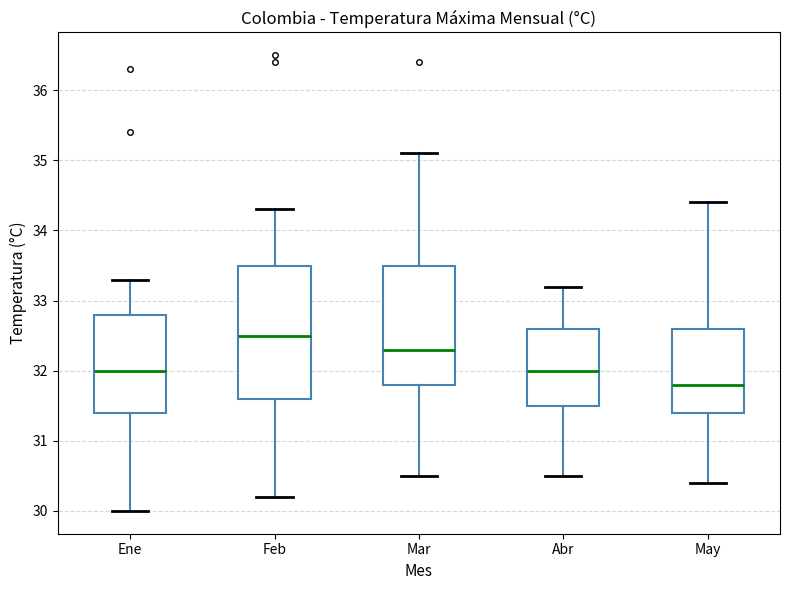

Reading left to right, transcribe this box plot: for each box, give where its median line is, the range the box spans, and where its two whiskers end, as read against the y-axis. The values are not printed on the chart, so give them approximately, as read against the axis.

Ene: median 32.0, box 31.4 to 32.8, whiskers 30.0 to 33.3
Feb: median 32.5, box 31.6 to 33.5, whiskers 30.2 to 34.3
Mar: median 32.3, box 31.8 to 33.5, whiskers 30.5 to 35.1
Abr: median 32.0, box 31.5 to 32.6, whiskers 30.5 to 33.2
May: median 31.8, box 31.4 to 32.6, whiskers 30.4 to 34.4